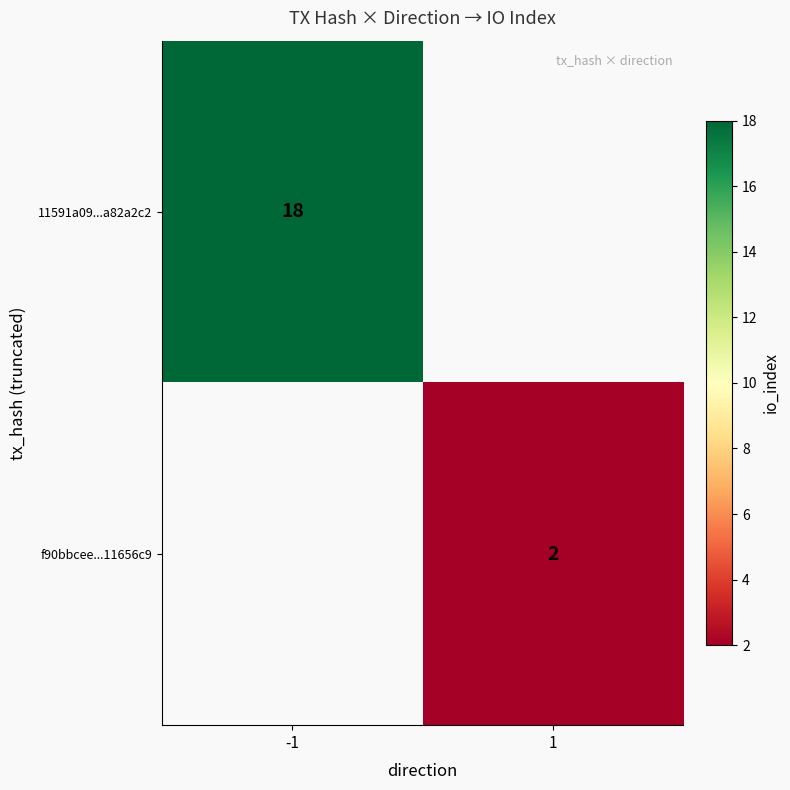

Is it true that f90bbcee...11656c9 equals 2 at 1?

True